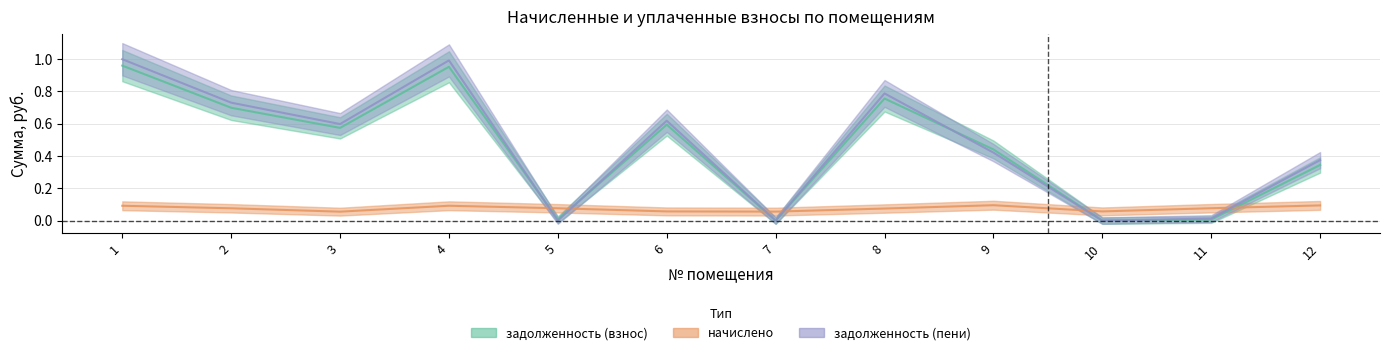

What is the average value of the начислено series?

0.1